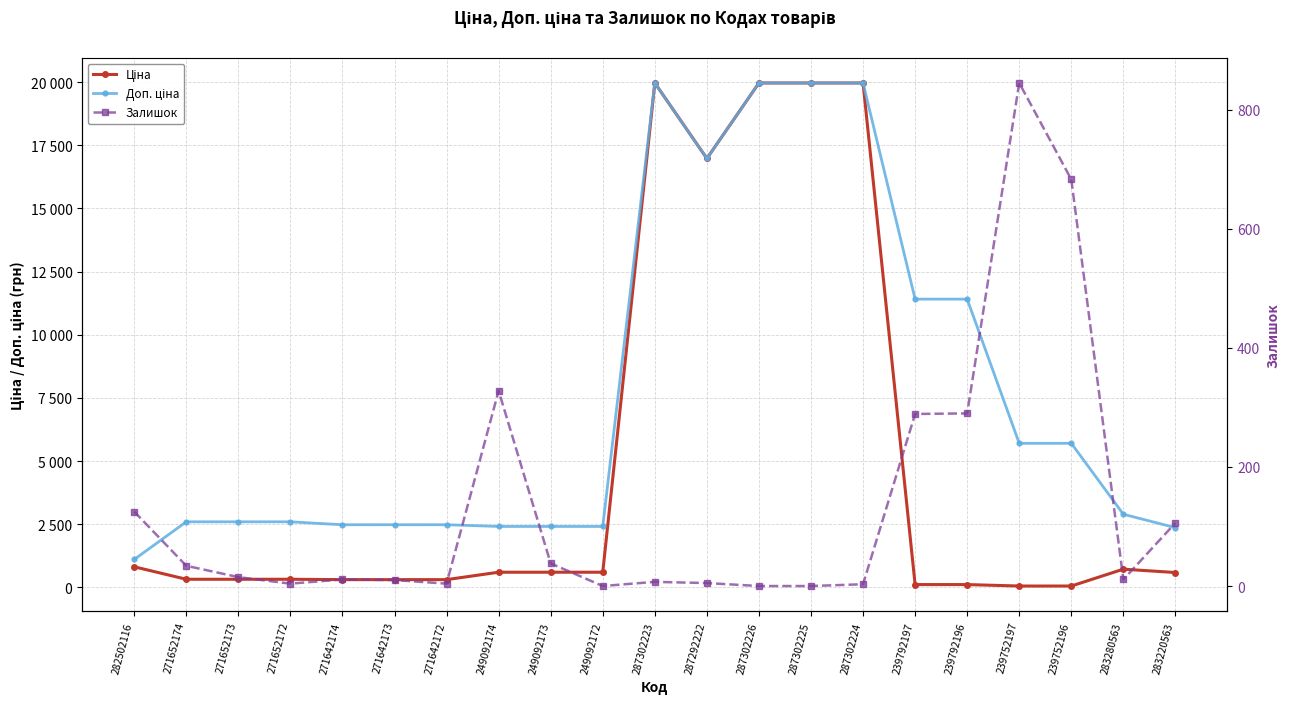

Is it true that Ціна equals 591.6 at 283220563?

True